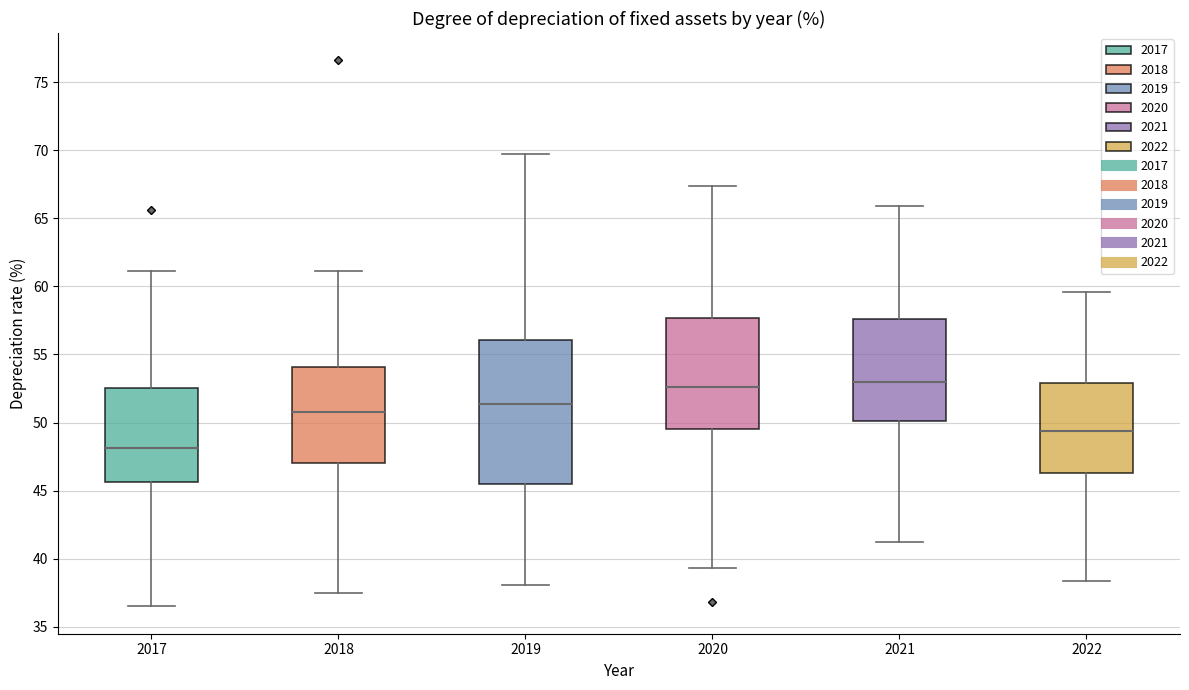

Reading left to right, read every box against the y-axis: the position of its median line, the range the box covers, and the ends of its whiskers. The values are not printed on the chart, so give them approximately, as read against the axis.

2017: median 48.0, box 45.5 to 52.5, whiskers 36.5 to 61.0
2018: median 51.0, box 47.0 to 54.0, whiskers 37.5 to 61.0
2019: median 51.5, box 45.5 to 56.0, whiskers 38.0 to 69.5
2020: median 52.5, box 49.5 to 57.5, whiskers 39.5 to 67.5
2021: median 53.0, box 50.0 to 57.5, whiskers 41.0 to 66.0
2022: median 49.5, box 46.5 to 53.0, whiskers 38.5 to 59.5